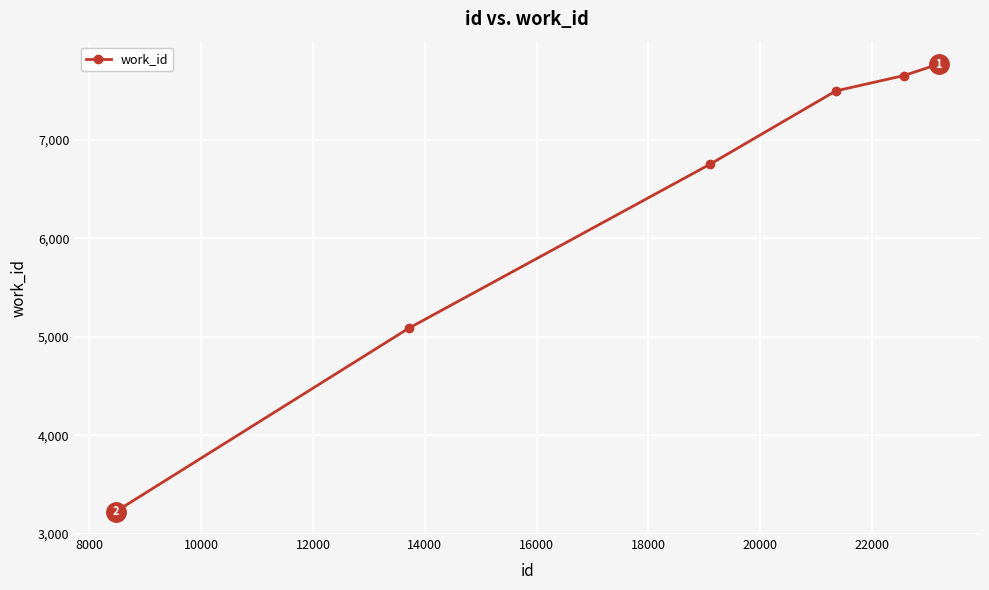

What is the value of the 5th point from the left?

7654